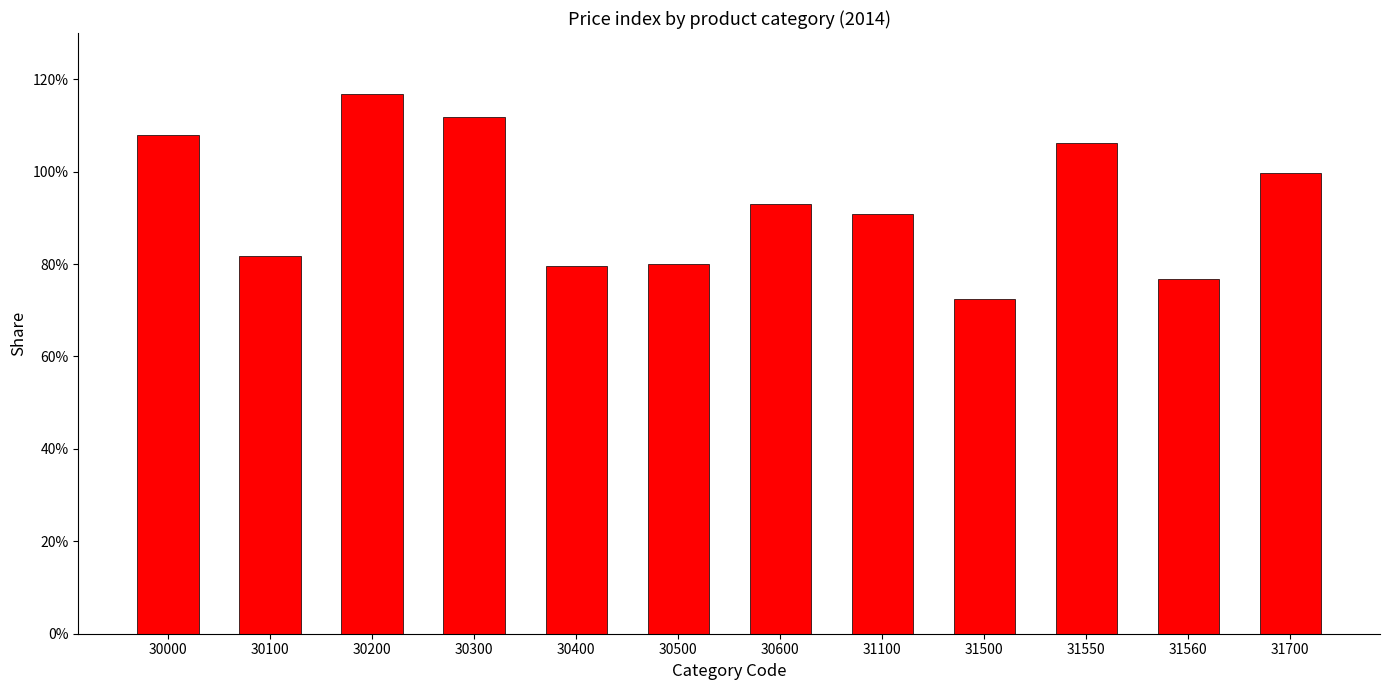

Does the chart contain any negative values?

No